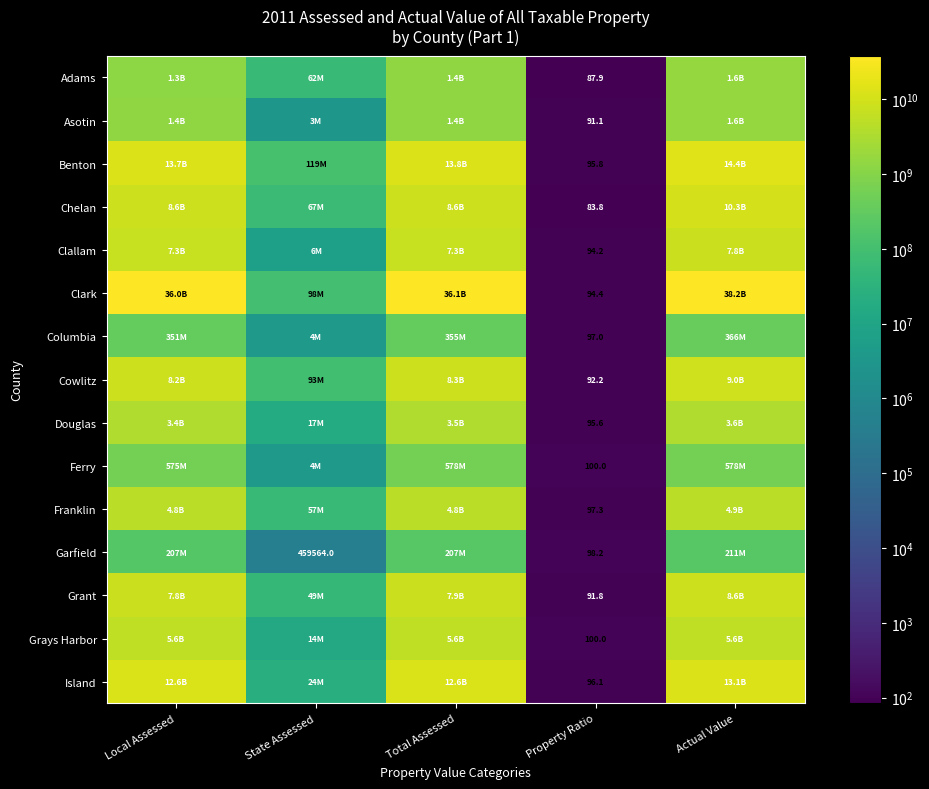

The Island series shows 96.1 at Property Ratio. True or false?

True